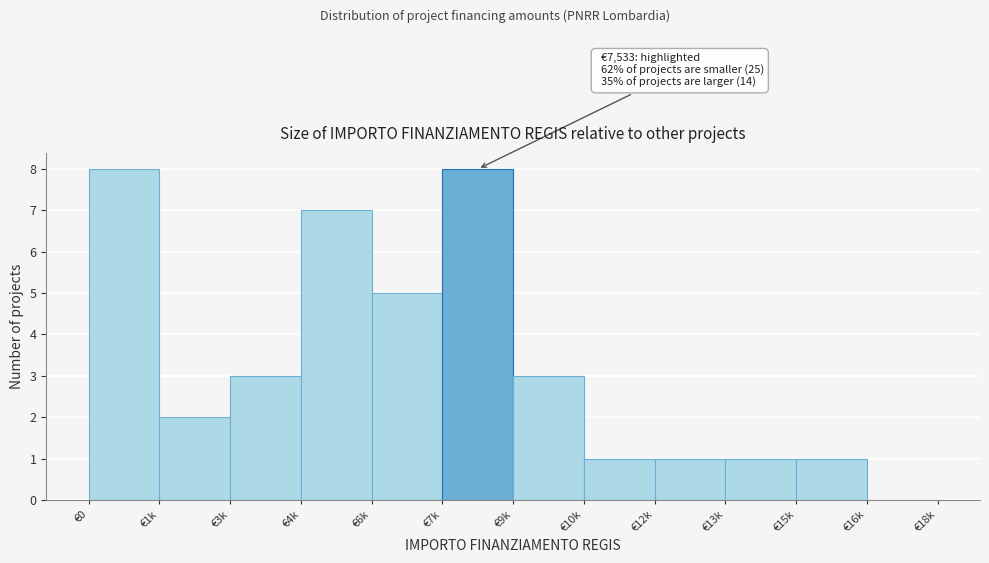

Reading right to left, extract all data points from this chart.

€16k=0	€15k=1	€13k=1	€12k=1	€10k=1	€9k=3	€7k=8	€6k=5	€4k=7	€3k=3	€1k=2	€0=8